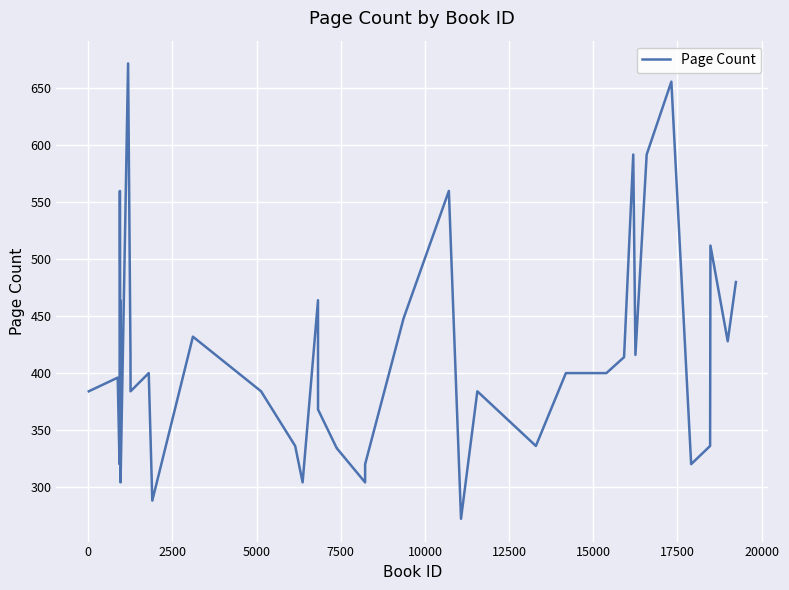

What is the difference between the maximum and minimum values?

400